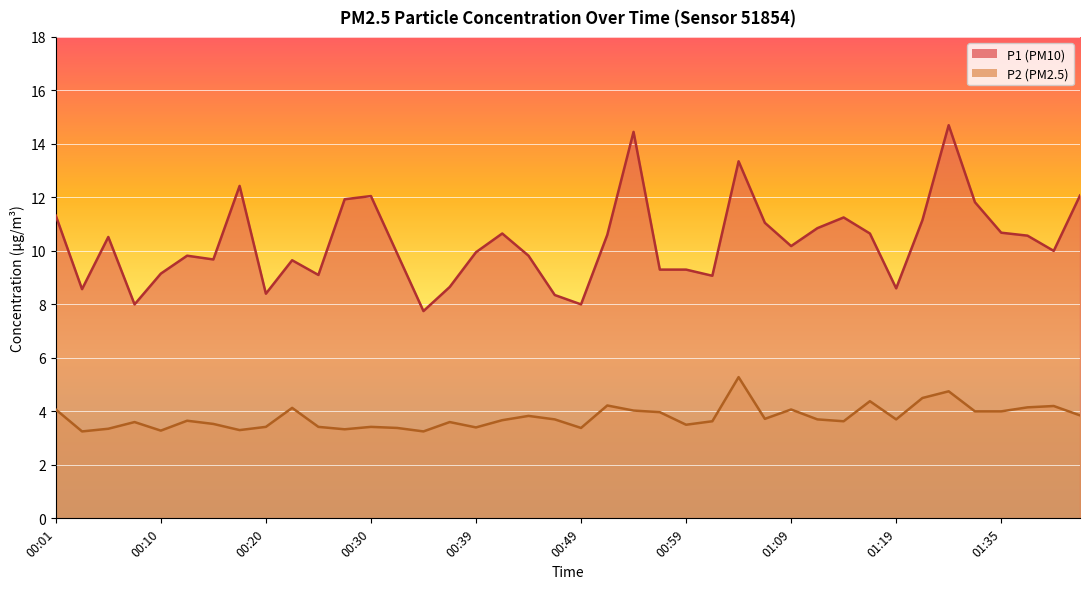

At which category does P2 reach its first local valley?

00:03